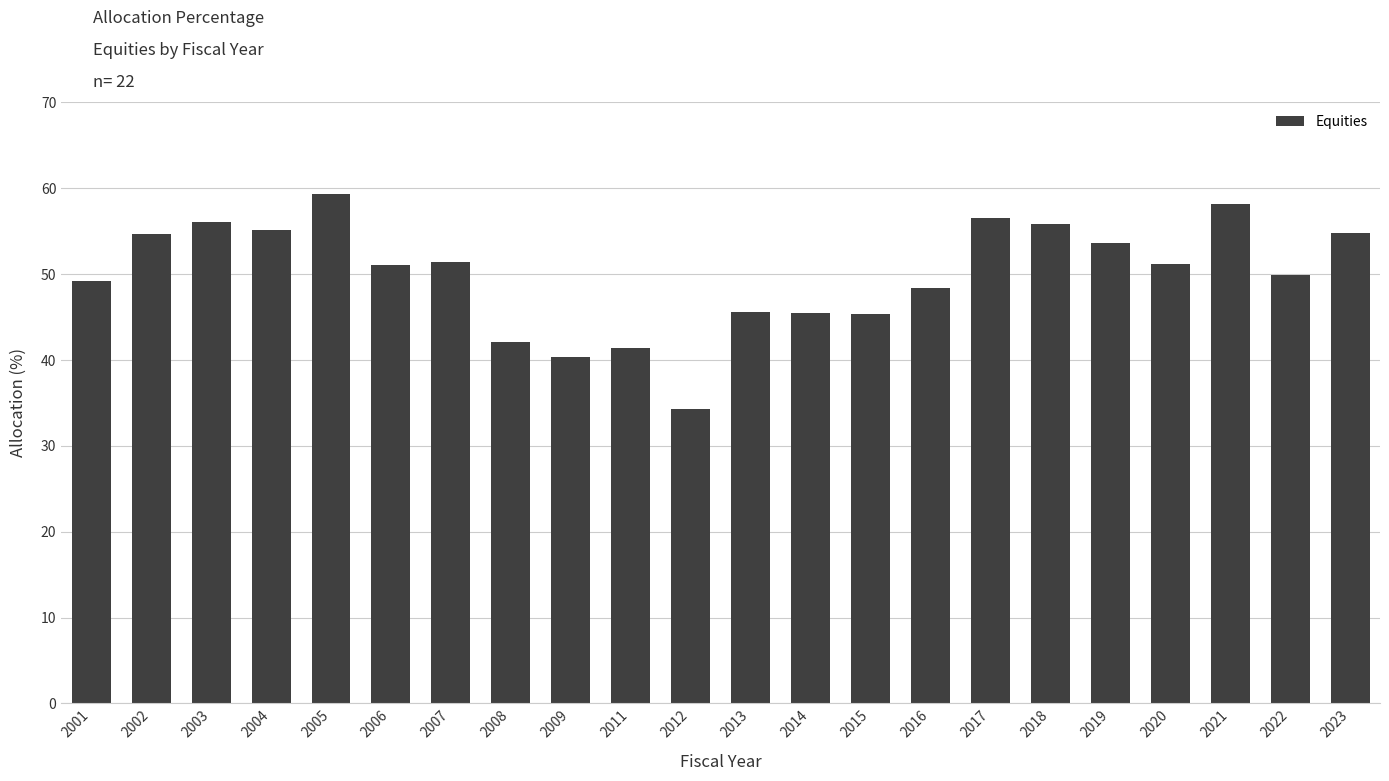

What is the value of the 20th bar from the left?

58.2